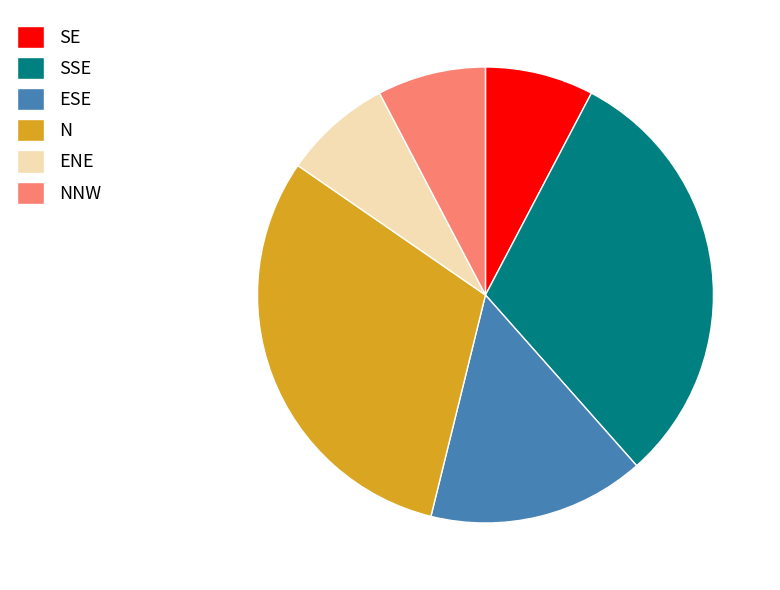

Is there a majority slice in this chart?

No